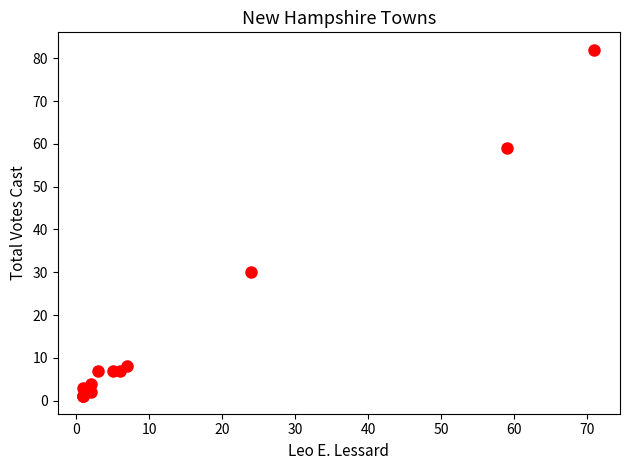

What Y value in the scatter plot is closest to 41?

30